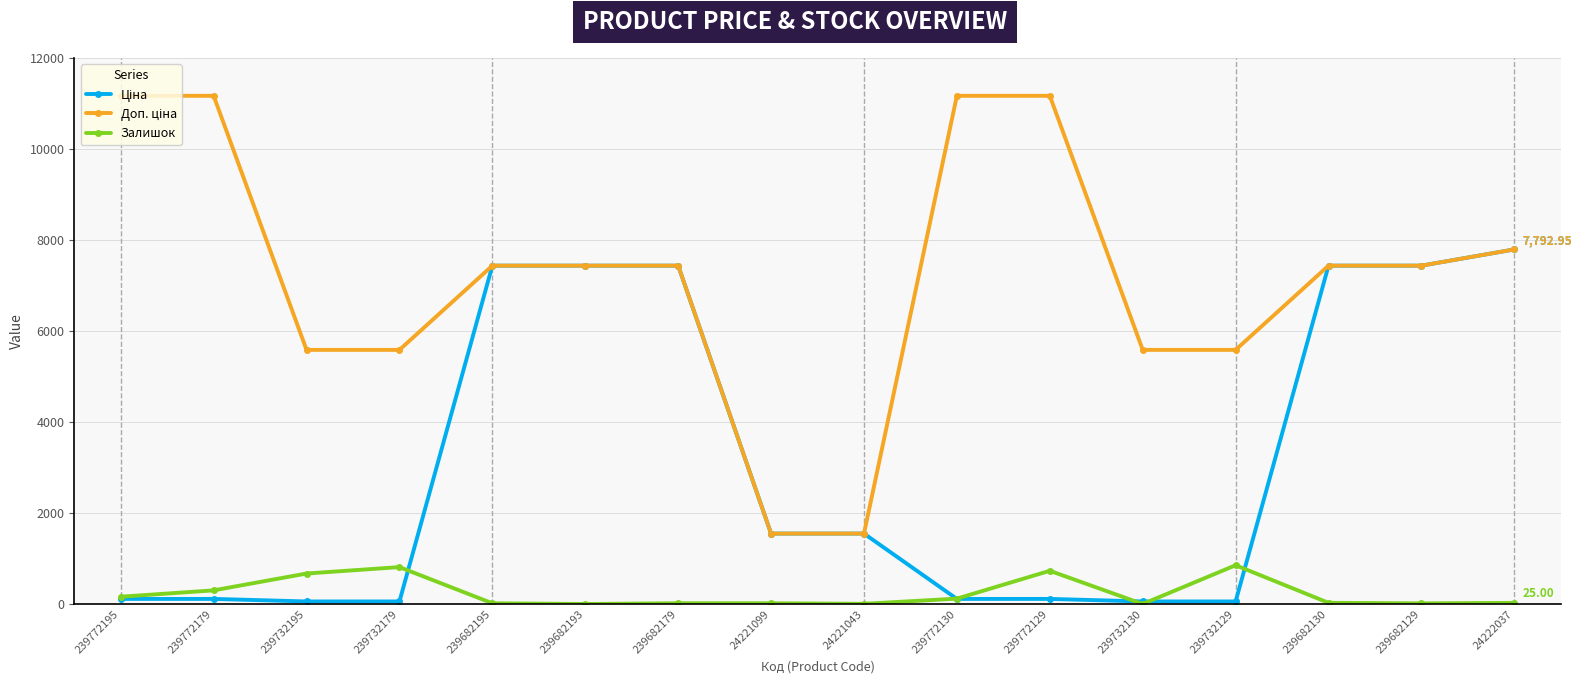

What position from the left is 239682130?

14